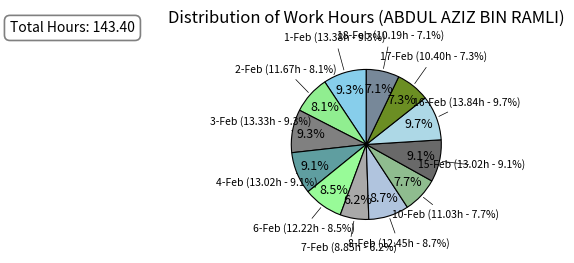

What percentage is the 6-Feb slice, to the nearest percent?

9%